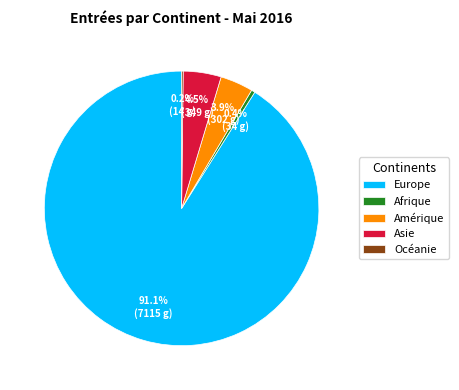

To the nearest percent, what is the average slice percentage?

20%